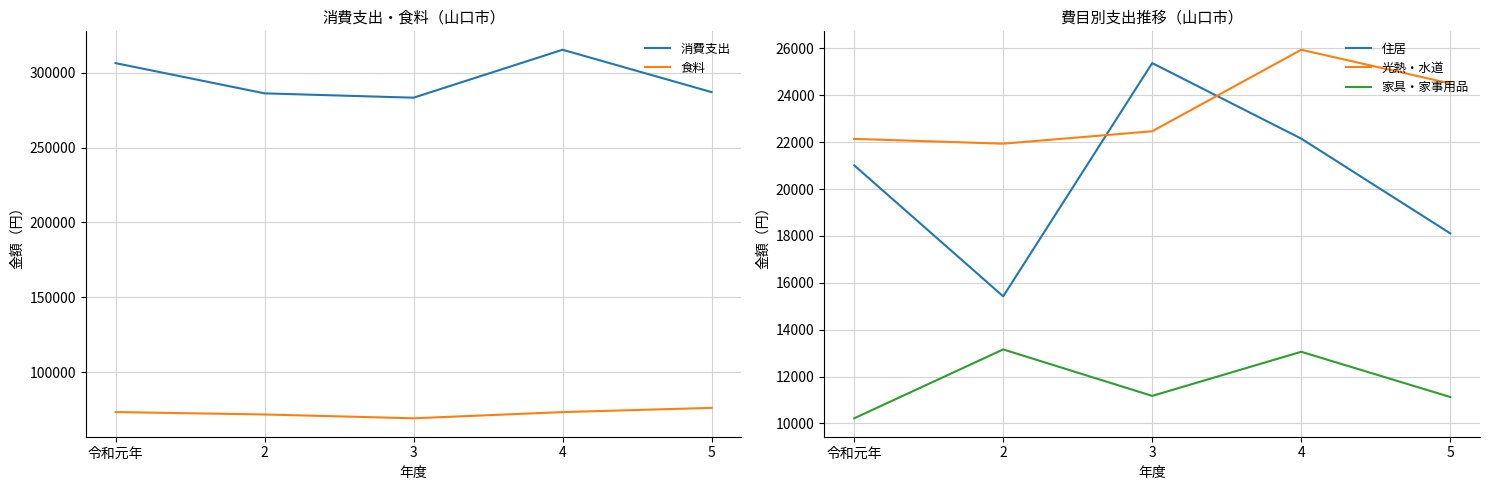

True or false: 住居 and 食料 cross at least once.

False